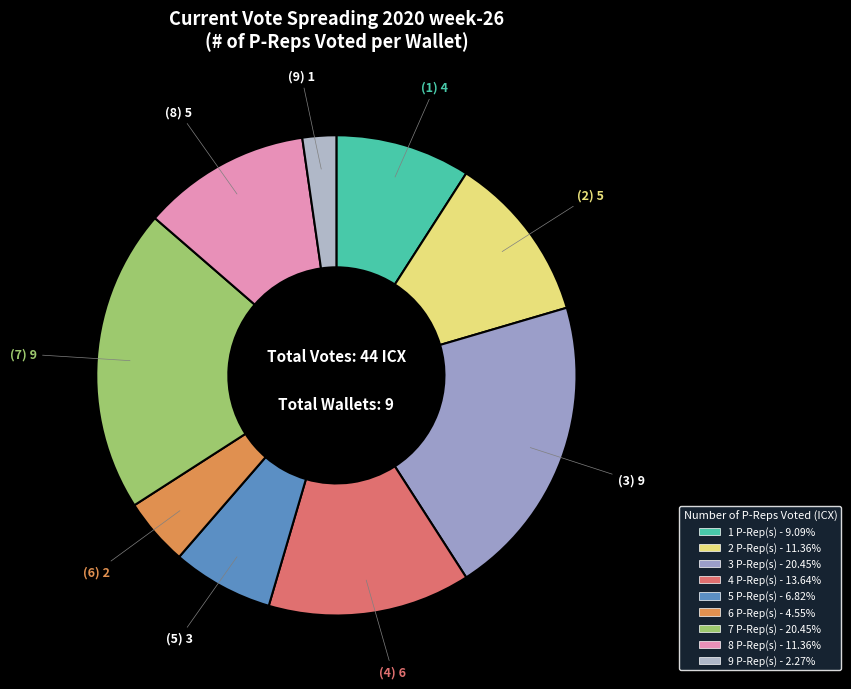

How many segments does this pie chart have?

9